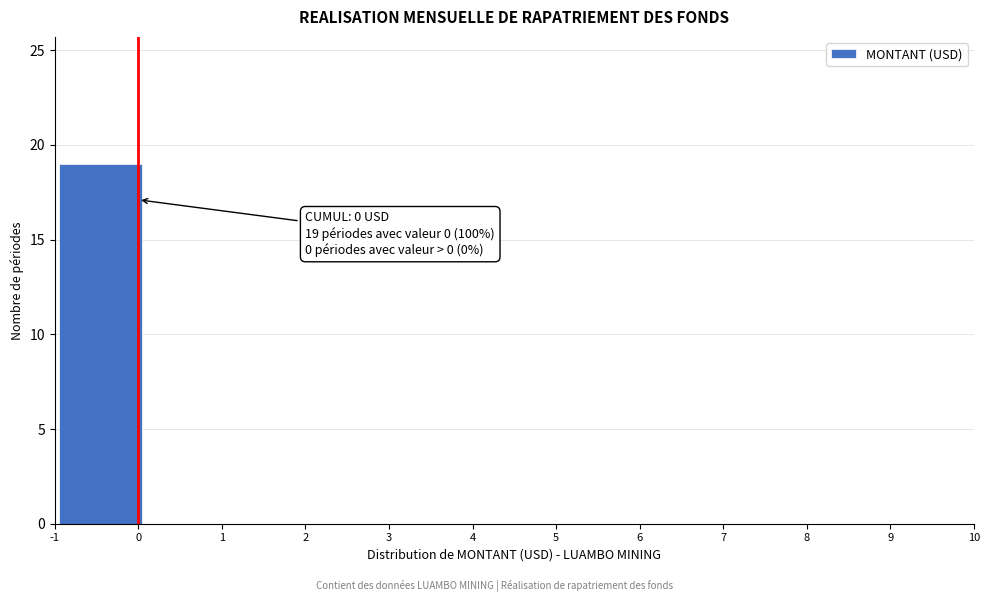

Which range on the x-axis has the tallest bar?

-1.0 to 0.1